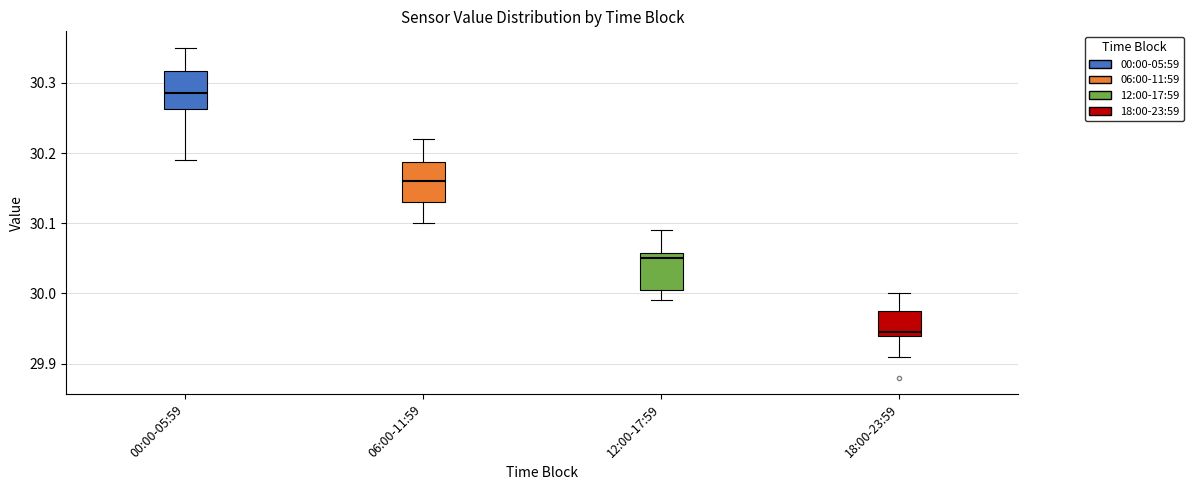

Which box's median line is the highest?

00:00-05:59